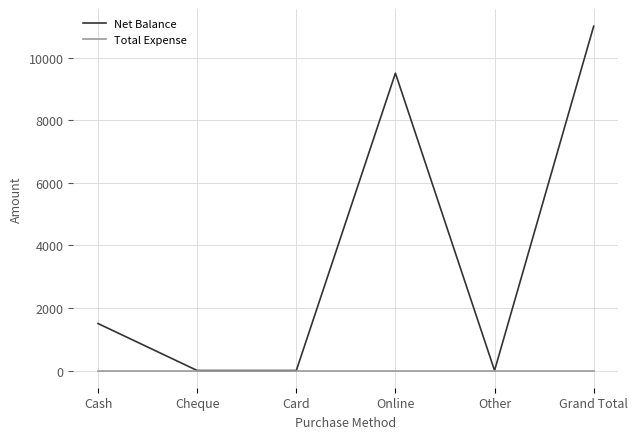

At which category is the sum across all series the highest?

Grand Total